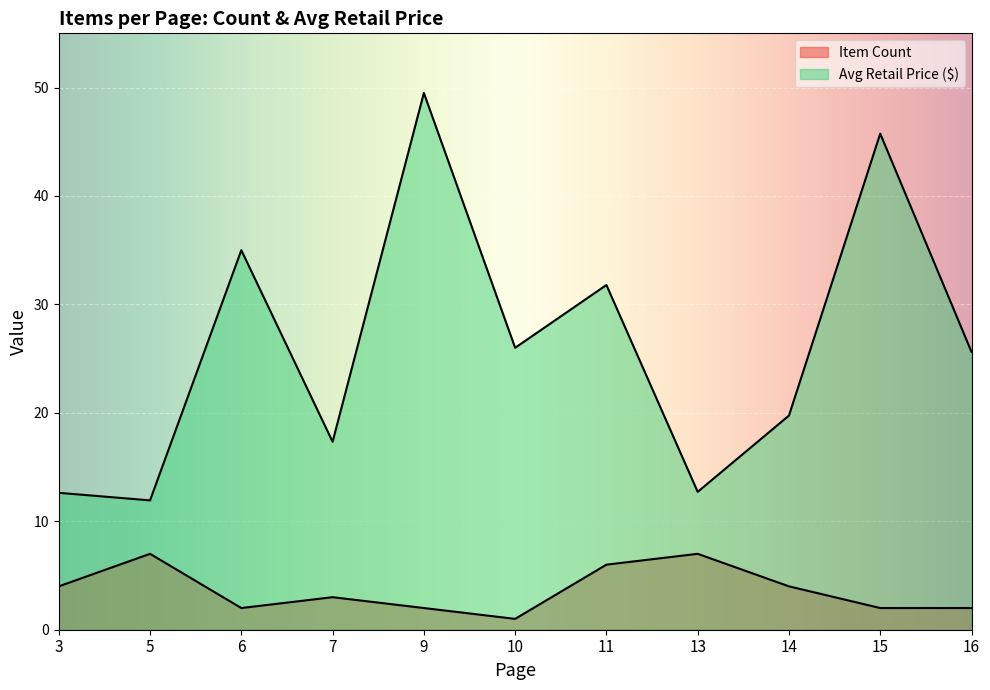

Does the chart display data point markers on the line(s)?

No